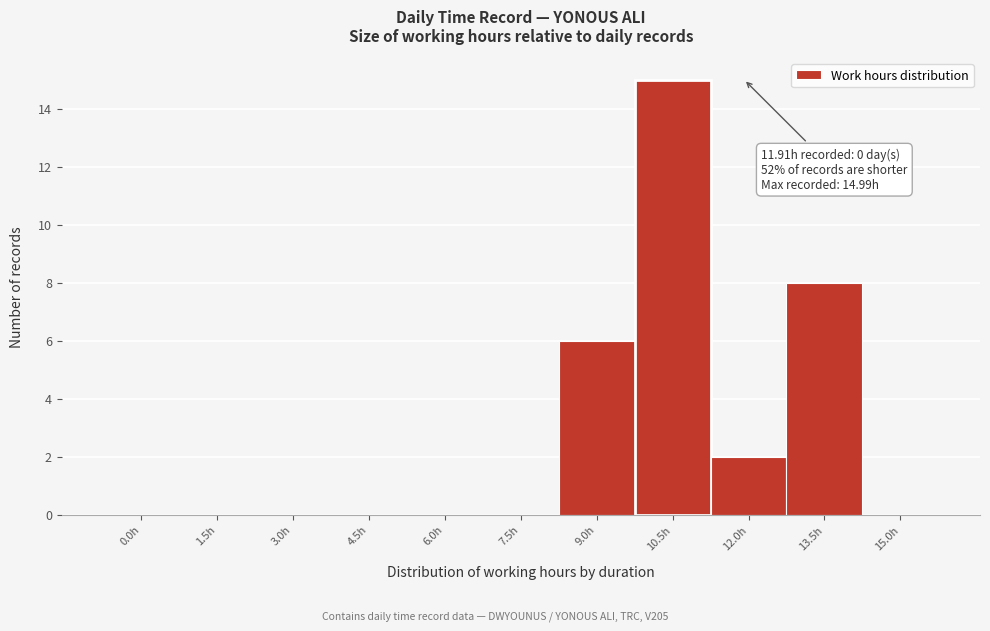

Reading right to left, transcribe all the data shown in this chart.

15.0h=0	13.5h=8	12.0h=2	10.5h=15	9.0h=6	7.5h=0	6.0h=0	4.5h=0	3.0h=0	1.5h=0	0.0h=0